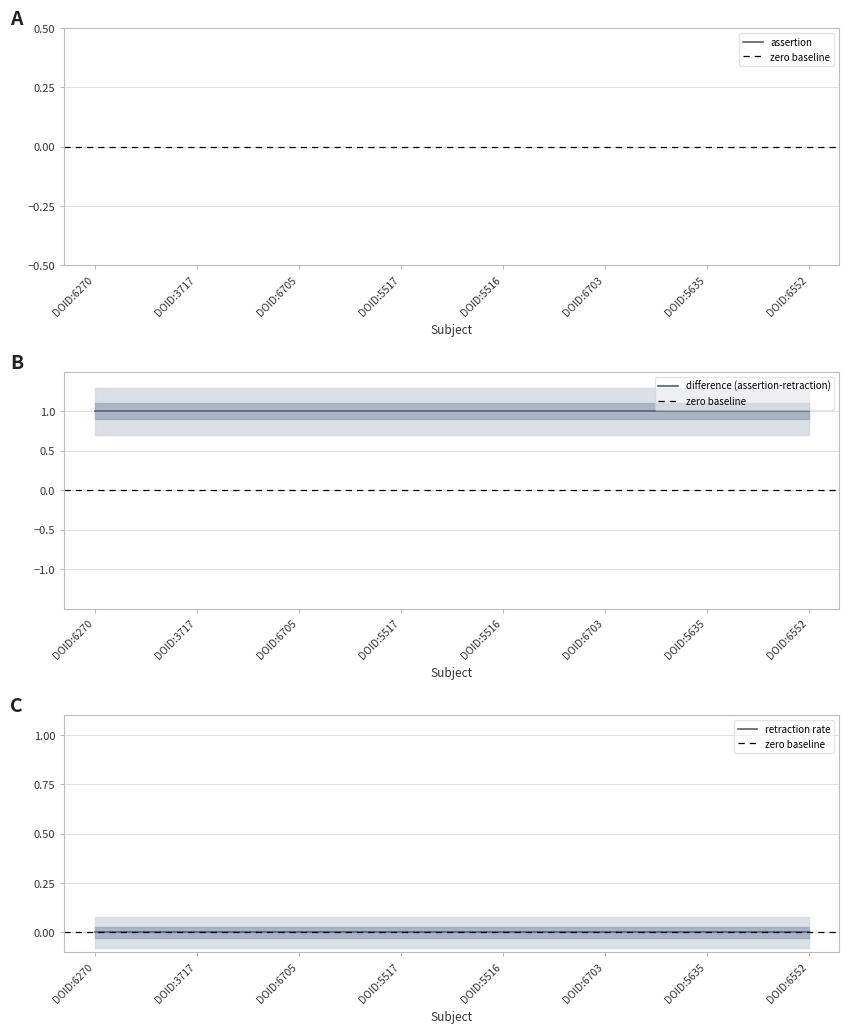

Reading left to right, extract all data points from this chart.

assertion: 1	1	1	1	1	1	1	1
retraction: 0	0	0	0	0	0	0	0